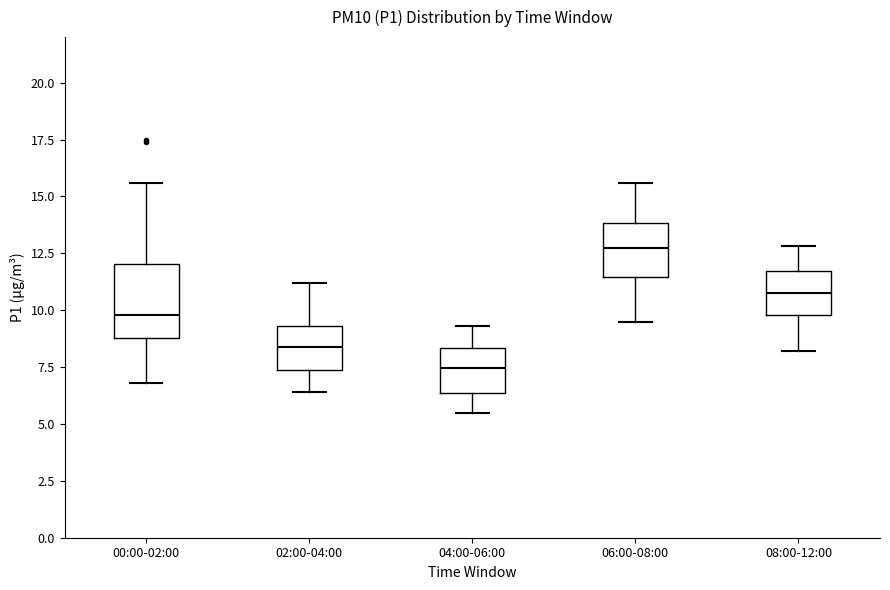

Reading left to right, transcribe this box plot: for each box, give where its median line is, the range the box spans, and where its two whiskers end, as read against the y-axis. The values are not printed on the chart, so give them approximately, as read against the axis.

00:00-02:00: median 10.0, box 9.0 to 12.0, whiskers 7.0 to 15.5
02:00-04:00: median 8.5, box 7.5 to 9.5, whiskers 6.5 to 11.0
04:00-06:00: median 7.5, box 6.5 to 8.5, whiskers 5.5 to 9.5
06:00-08:00: median 13.0, box 11.5 to 14.0, whiskers 9.5 to 15.5
08:00-12:00: median 11.0, box 10.0 to 11.5, whiskers 8.0 to 13.0